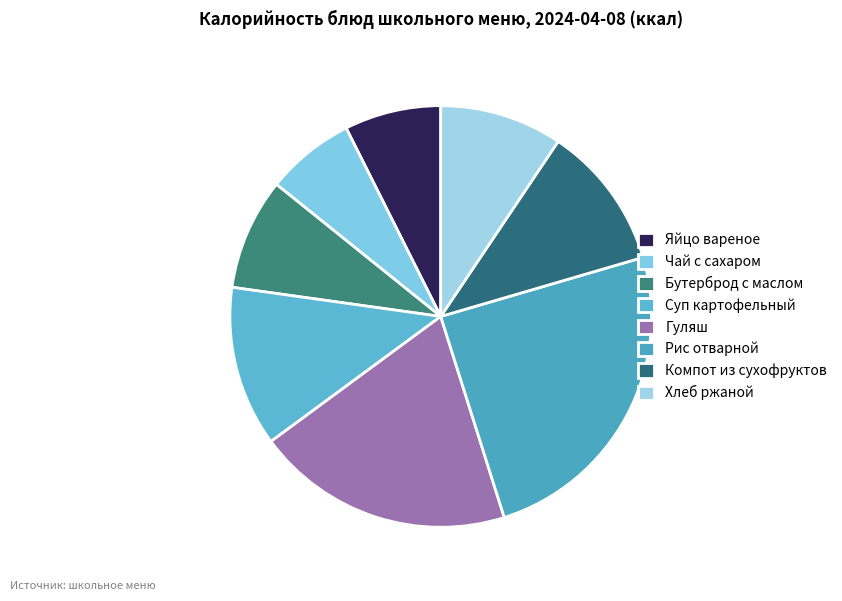

To the nearest percent, what percentage of the pie is Яйцо вареное?

7%